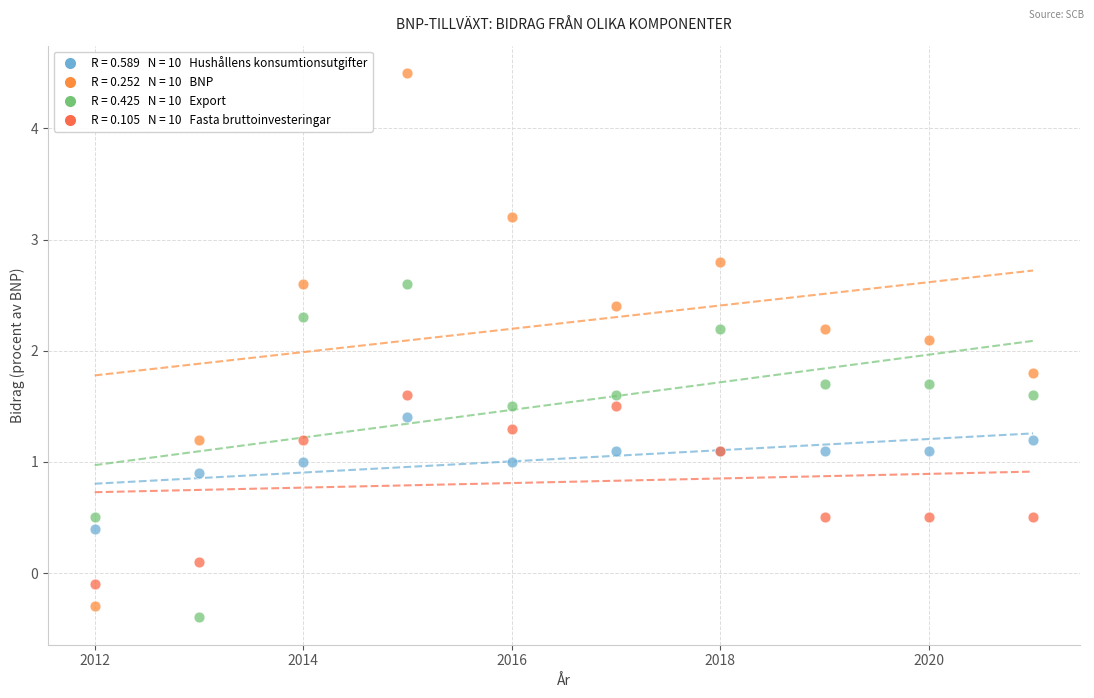

Across all series, what Y value is closest to 2?

2.1